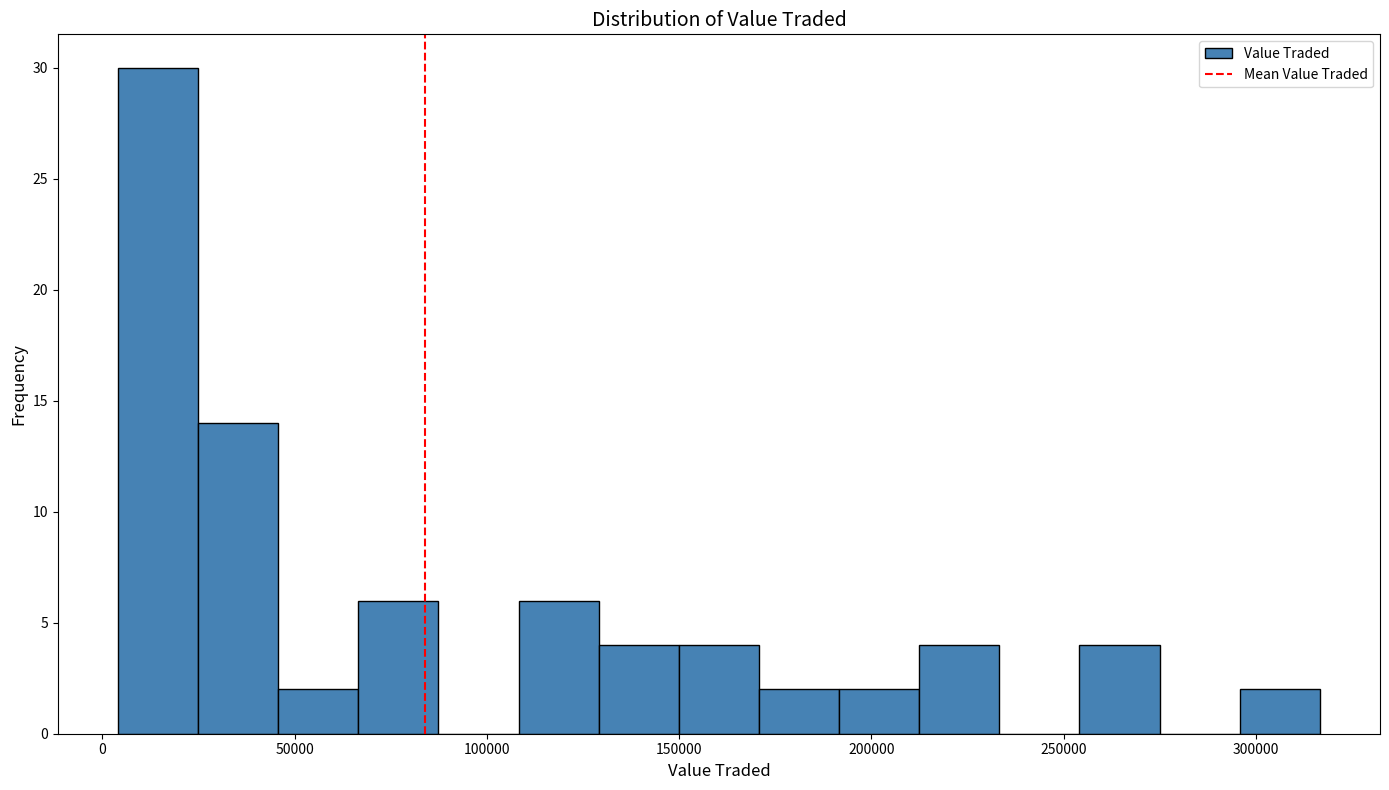

What is the height of the bar covering 130000 to 150000 on the x-axis? Neither the bar edges nor the heights are printed on the chart, so give them approximately, as read against the axes.

4